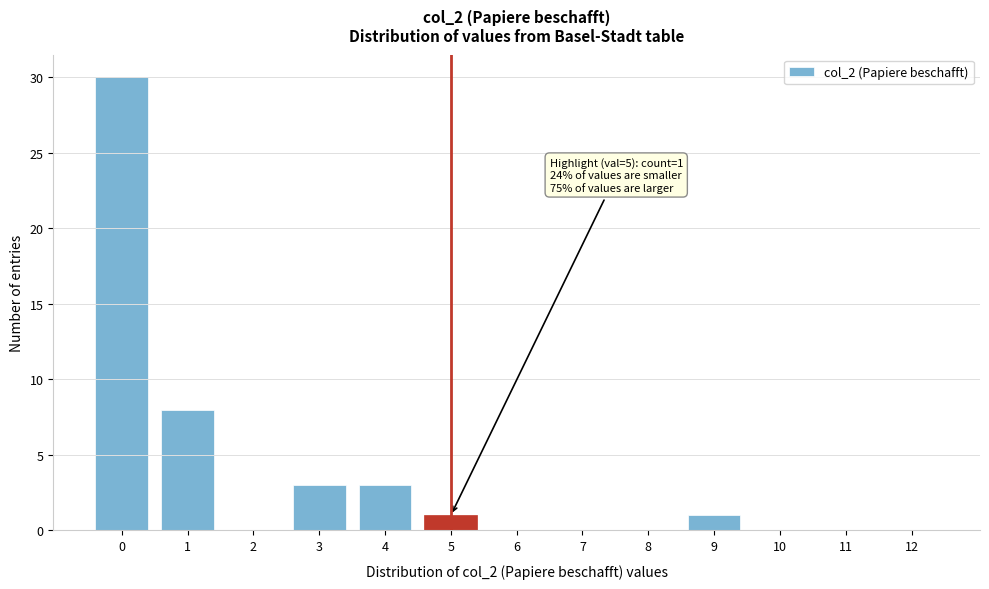

Reading left to right, extract all data points from this chart.

0=30	1=8	2=0	3=3	4=3	5=1	6=0	7=0	8=0	9=1	10=0	11=0	12=0